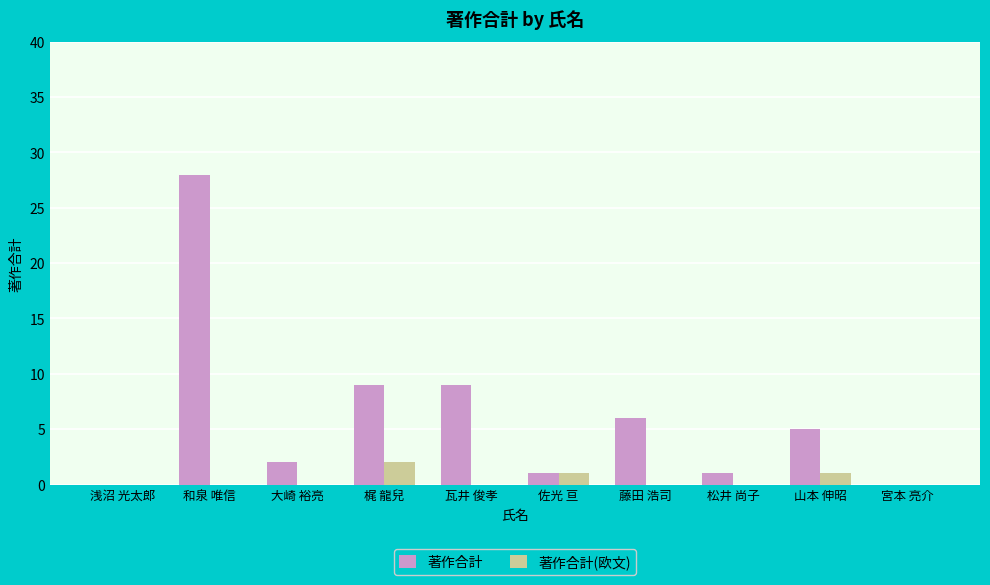

Which series changed the most between 梶 龍兒 and 藤田 浩司?

著作合計